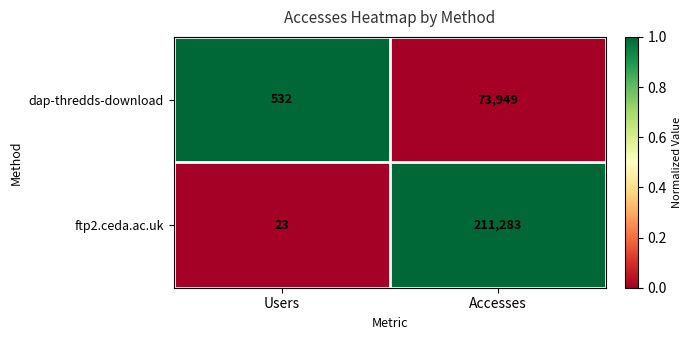

What is the greatest value displayed?

211283